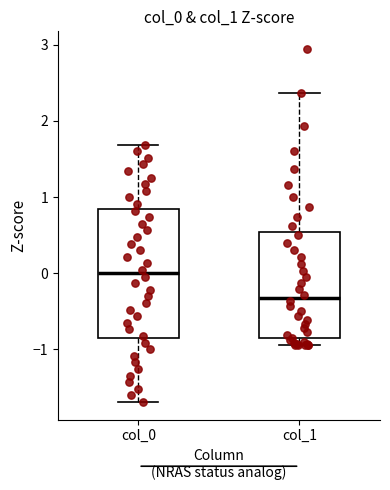

Which box is the tallest, from its lower edge to its upper edge?

col_0